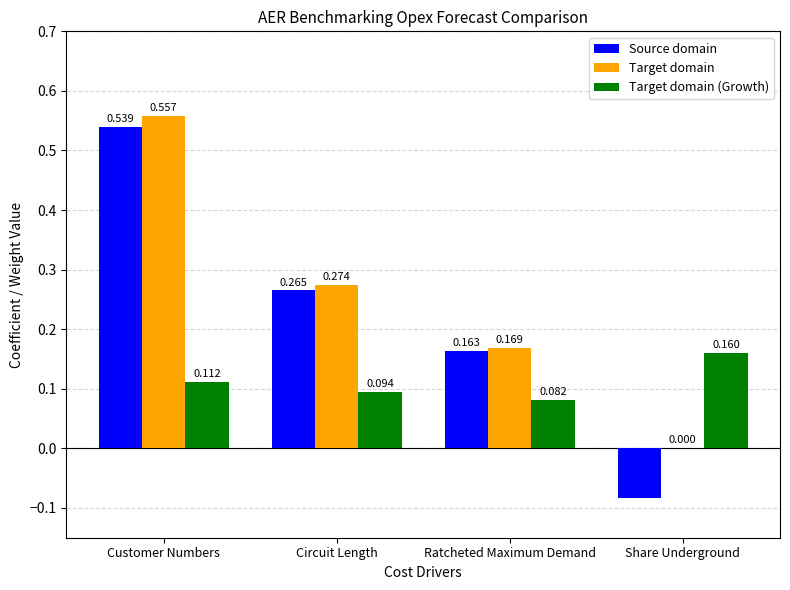

At which label is Target domain closest to 0?

Share Underground